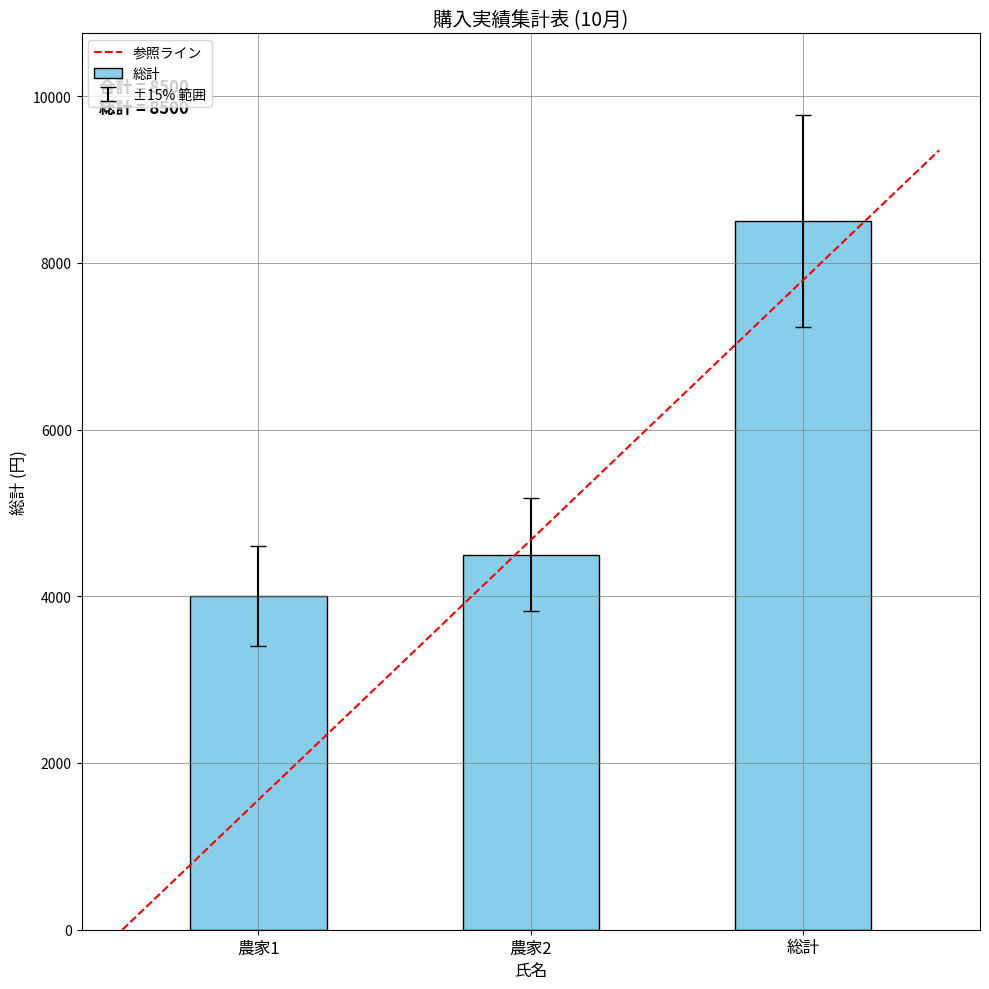

How many values are below 4500?

1